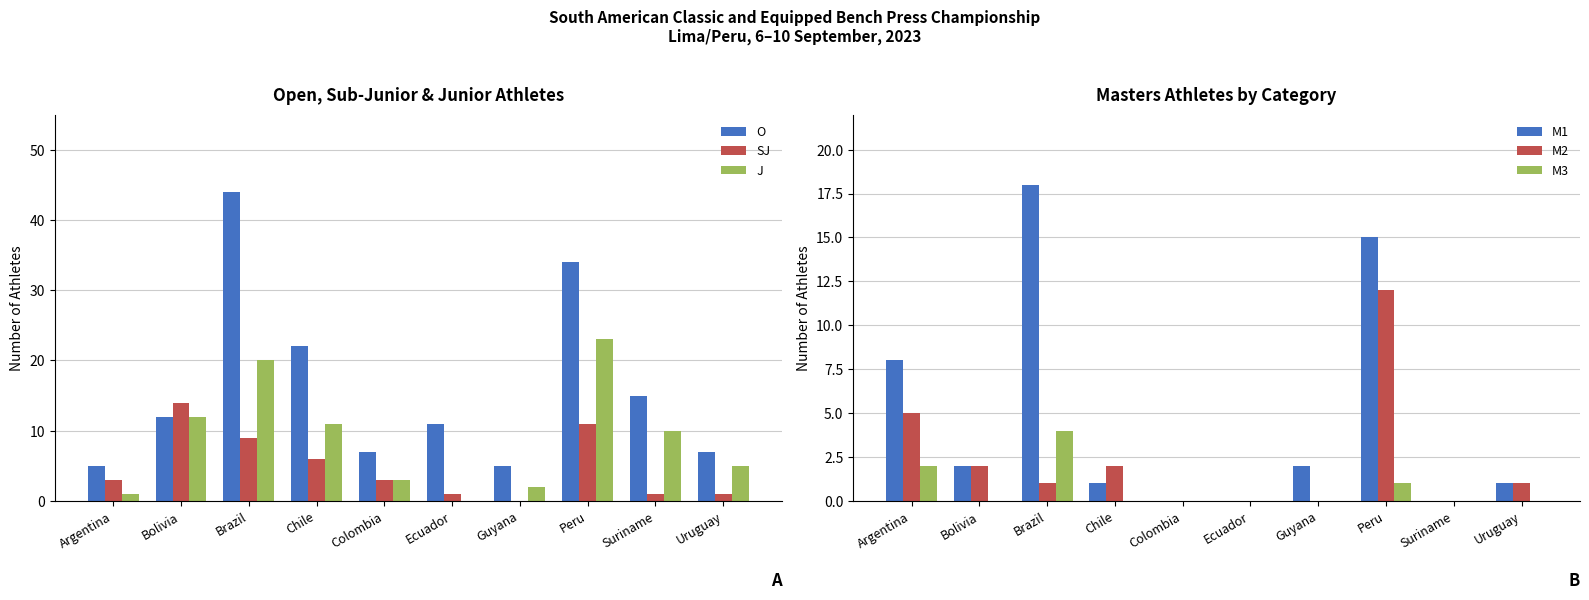

How many bars are there in each group?

6